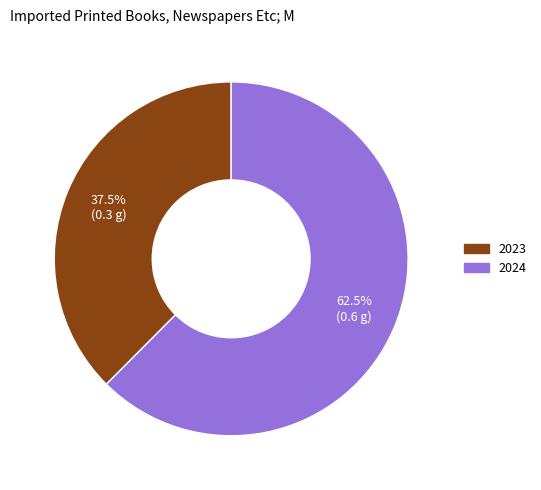

How many slices are in this pie chart?

2